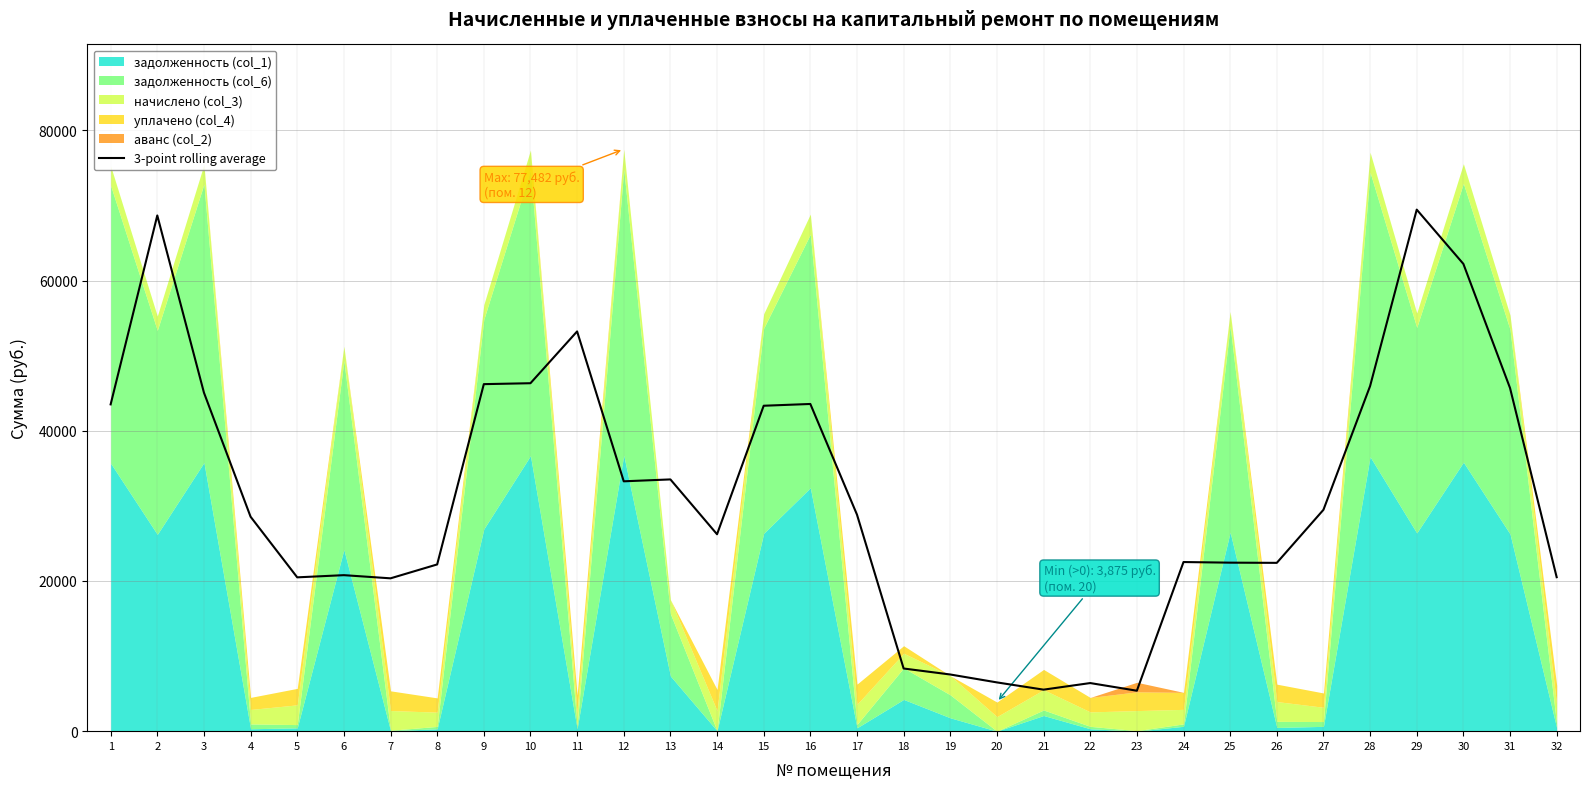

The value at 26 is 22408.9. True or false?

True